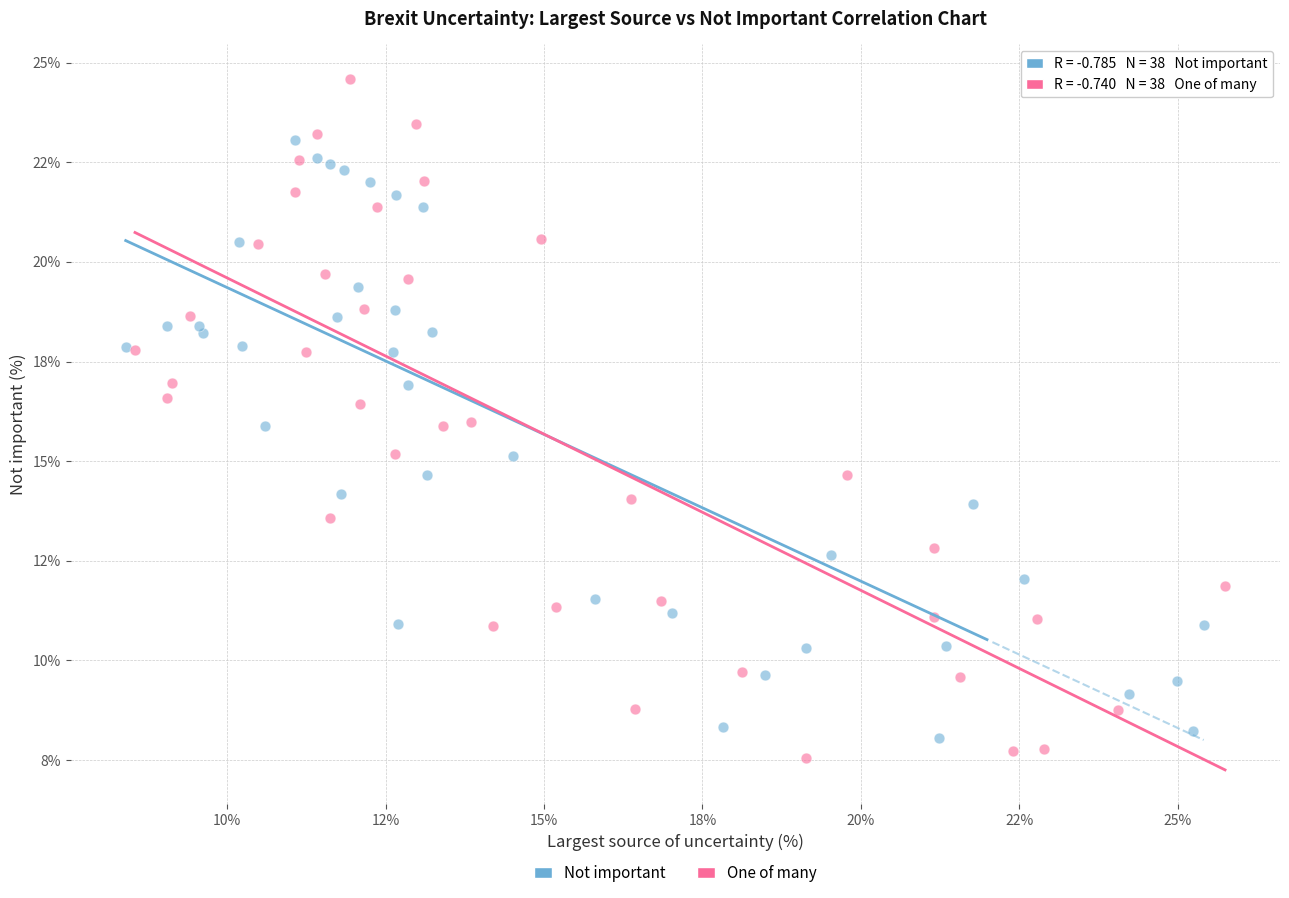

What are all the series names shown in the legend?

Not important, One of many